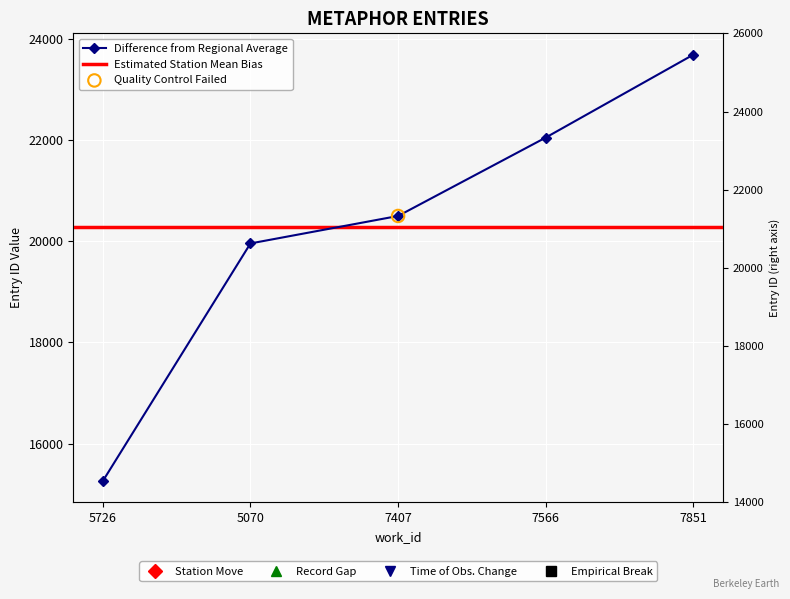

What is the change in value from 5070 to 7566?

+2093